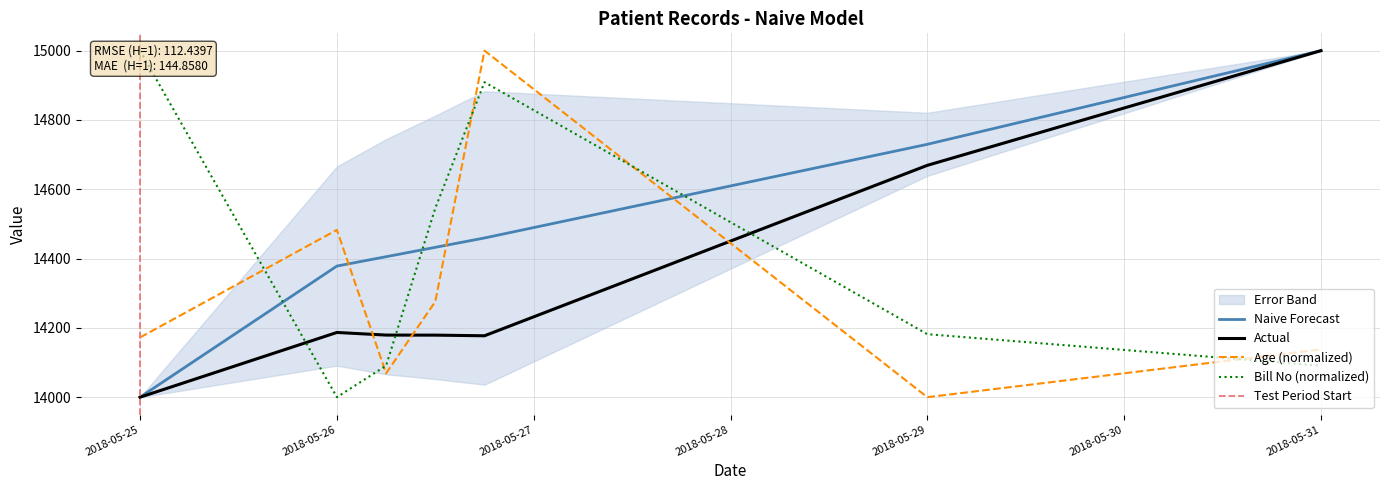

How many times do Naive Forecast and Age (normalized) cross each other?

3